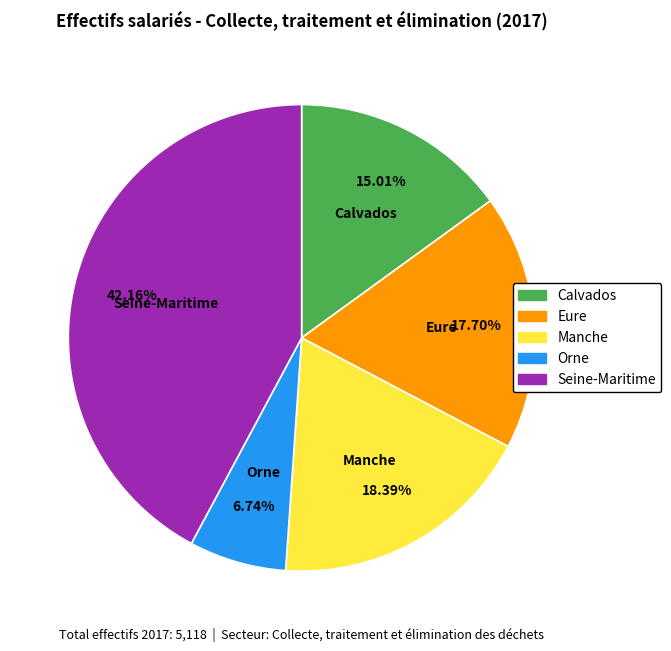

What is the smallest slice in the pie chart?

Orne